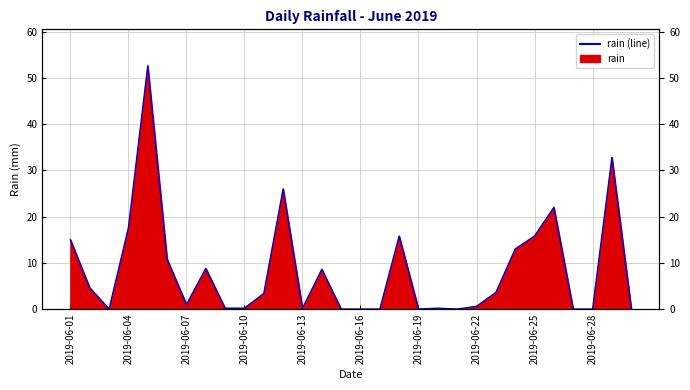

What is the sum of all values?

253.0